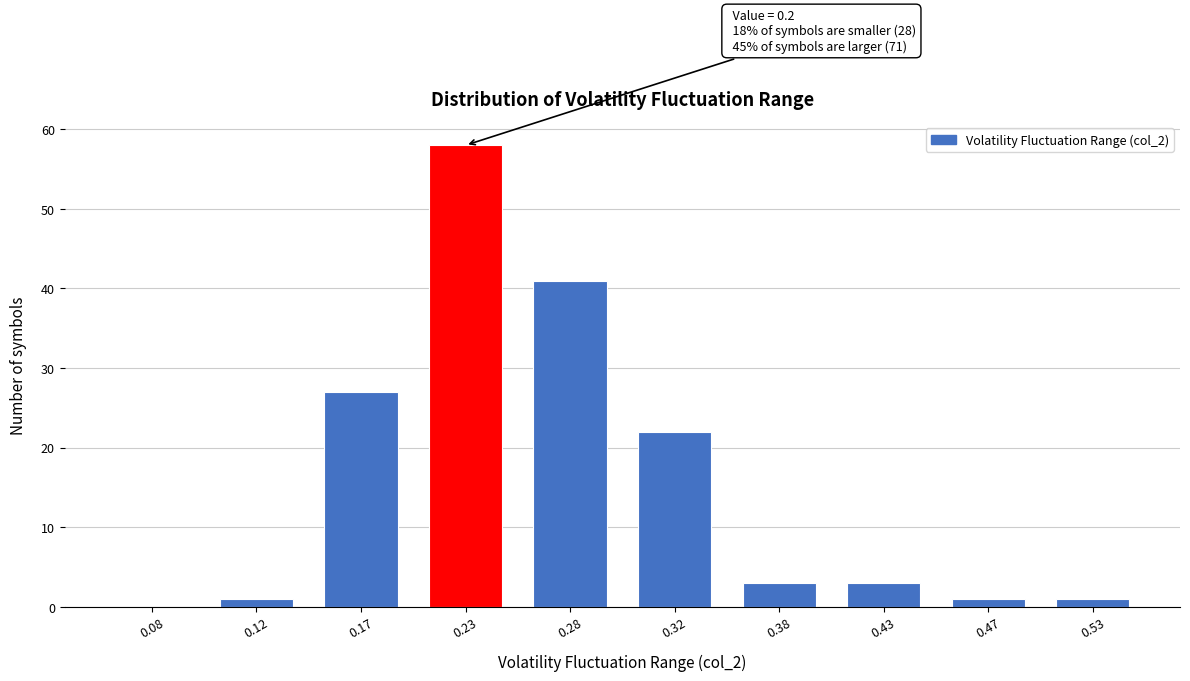

Reading right to left, what are all the values shown in this chart?

0.53=1	0.47=1	0.43=3	0.38=3	0.32=22	0.28=41	0.23=58	0.17=27	0.12=1	0.08=0